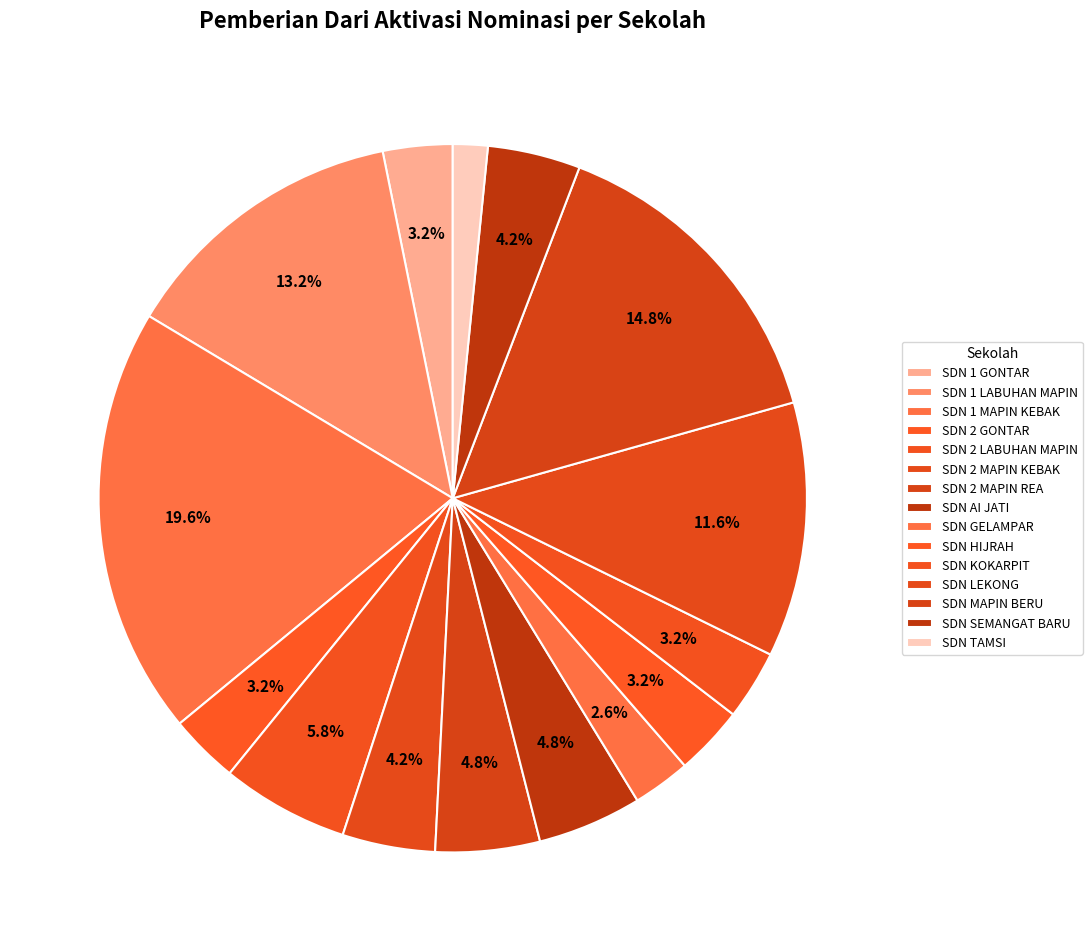

How many slices are in this pie chart?

15